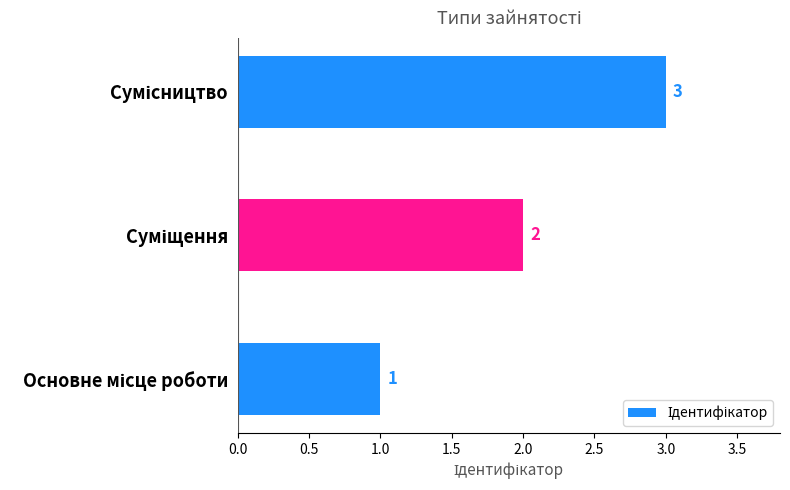

How many values are between 1 and 3?

3